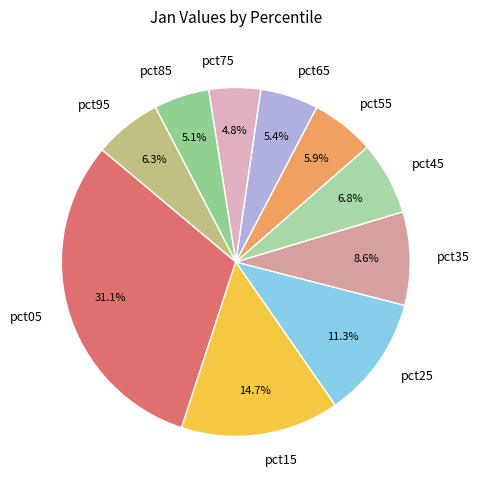

To the nearest percent, what is the average slice percentage?

10%